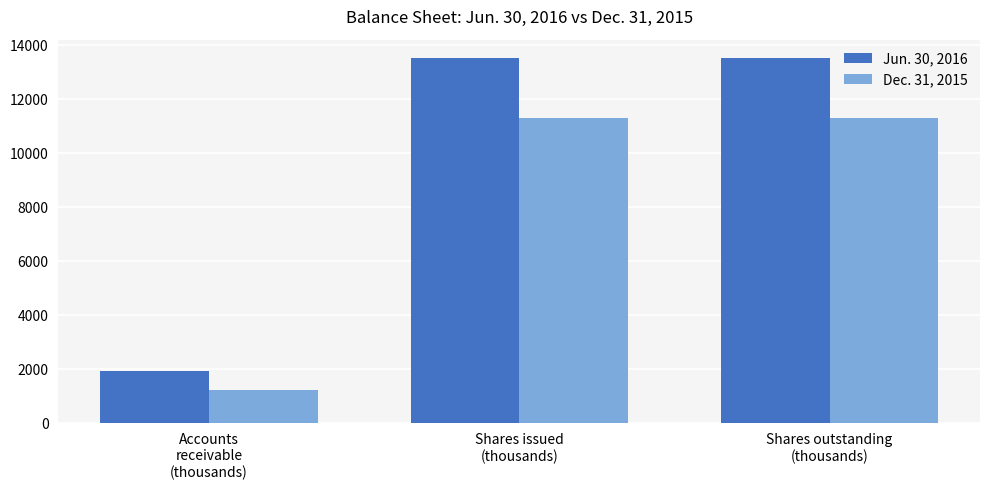

What is the total value across all series at Shares issued
(thousands)?

24836